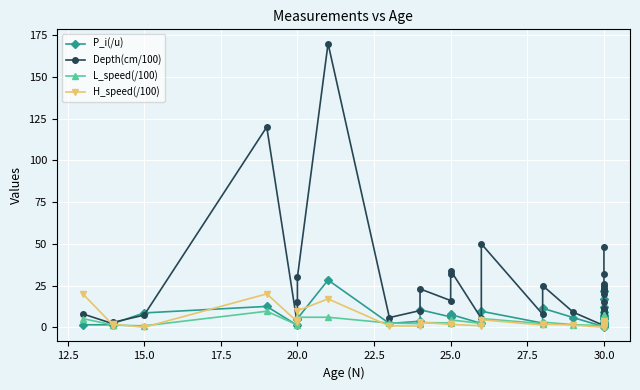

What is the difference between the maximum and minimum values in the L_speed(/100) series?

8.8